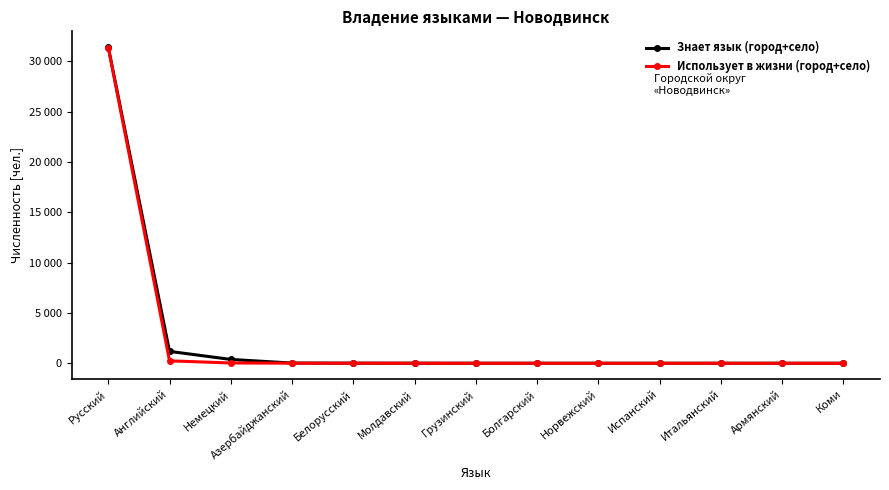

Rank the categories by Использует в жизни (город+село) value from highest to lowest.

Русский, Английский, Немецкий, Азербайджанский, Белорусский, Молдавский, Грузинский, Болгарский, Норвежский, Испанский, Армянский, Коми, Итальянский